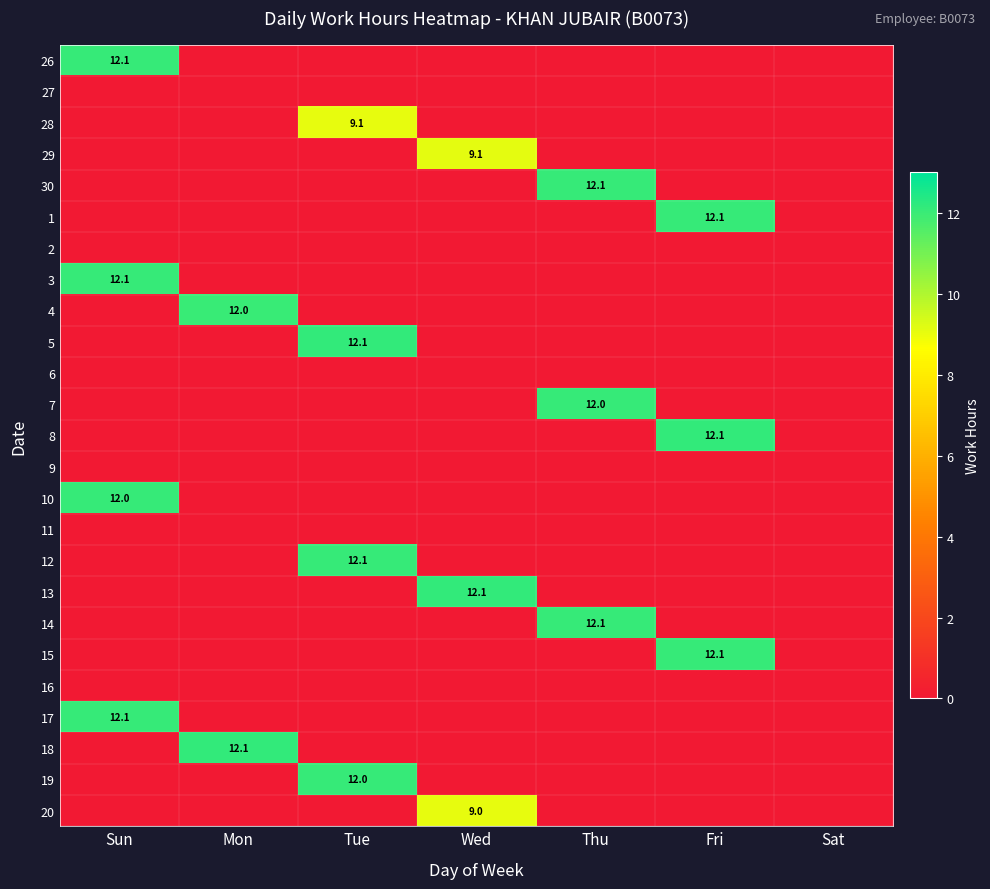

Which category has the lowest value in the 1 series?

Sun